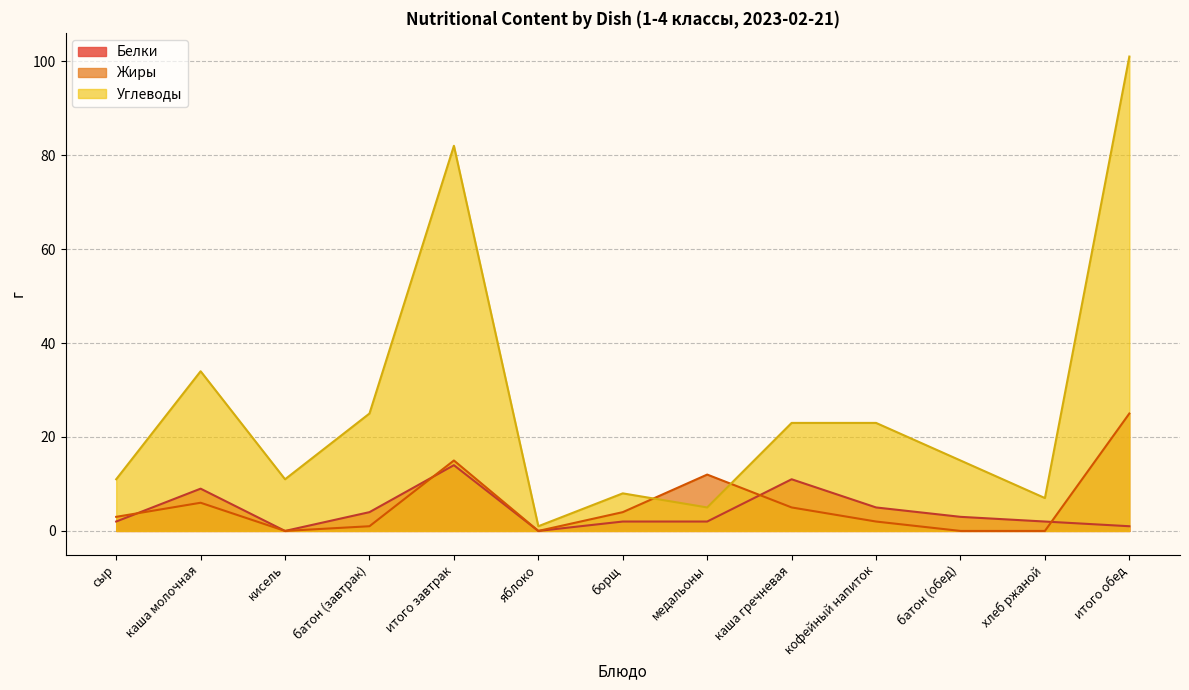

The value of Углеводы at каша гречневая is 5. True or false?

False